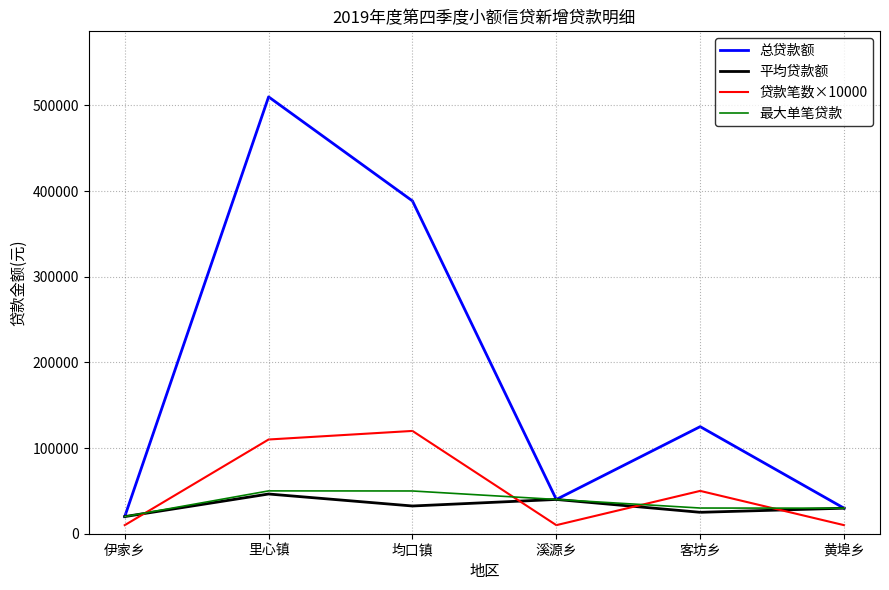

Is the value of 贷款笔数×10000 at 均口镇 greater than the value of 最大单笔贷款 at 溪源乡?

Yes